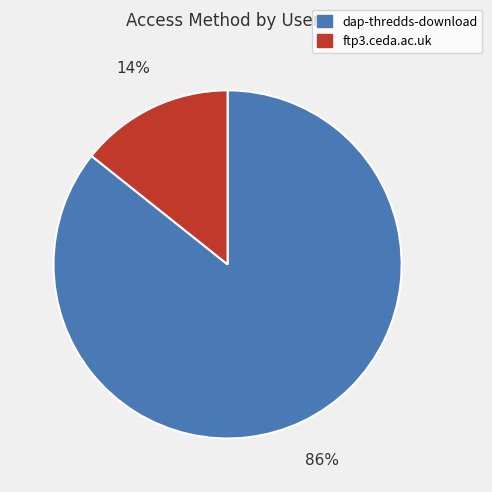

How many segments does this pie chart have?

2